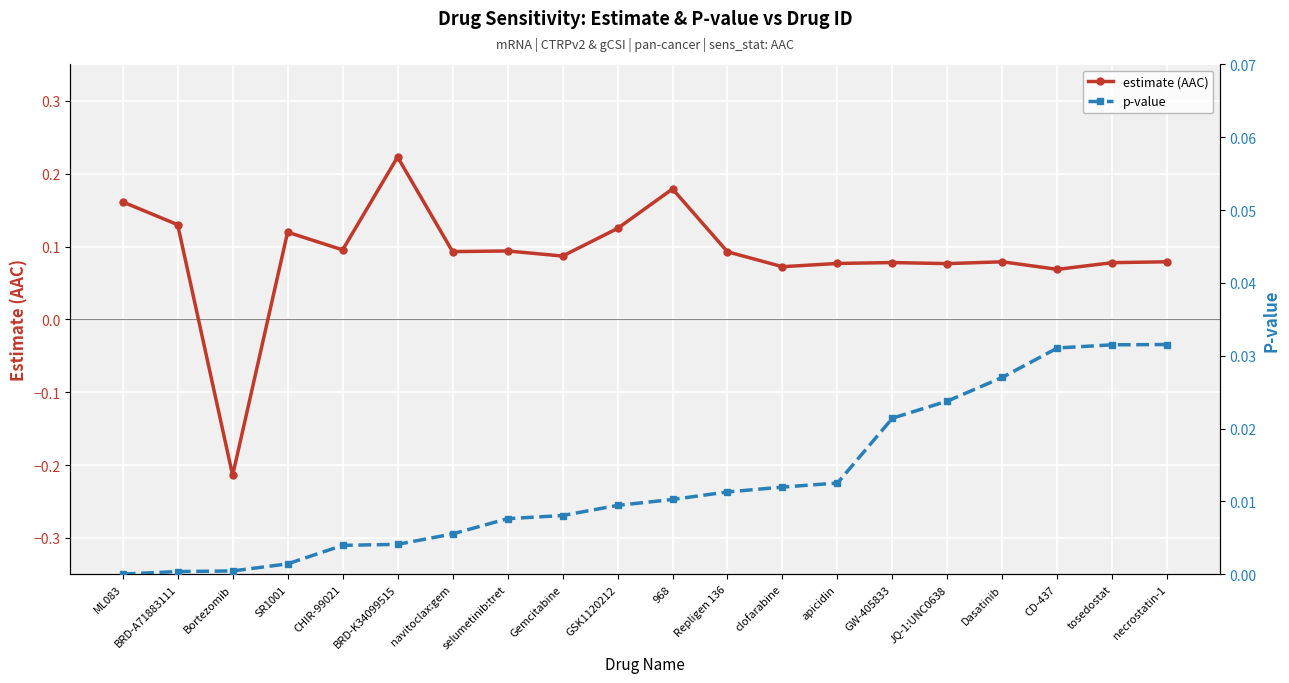

True or false: p-value has more than 0 interior local peaks.

False